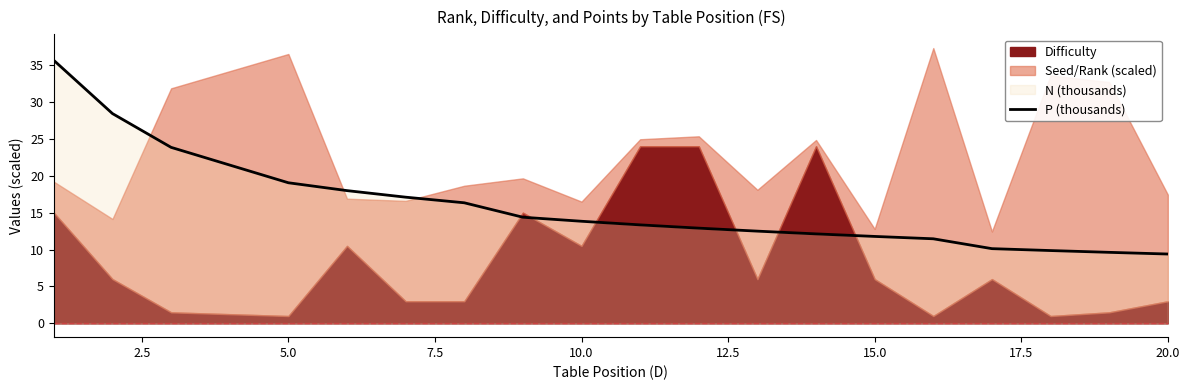

What is the maximum value for P (thousands)?

35.6